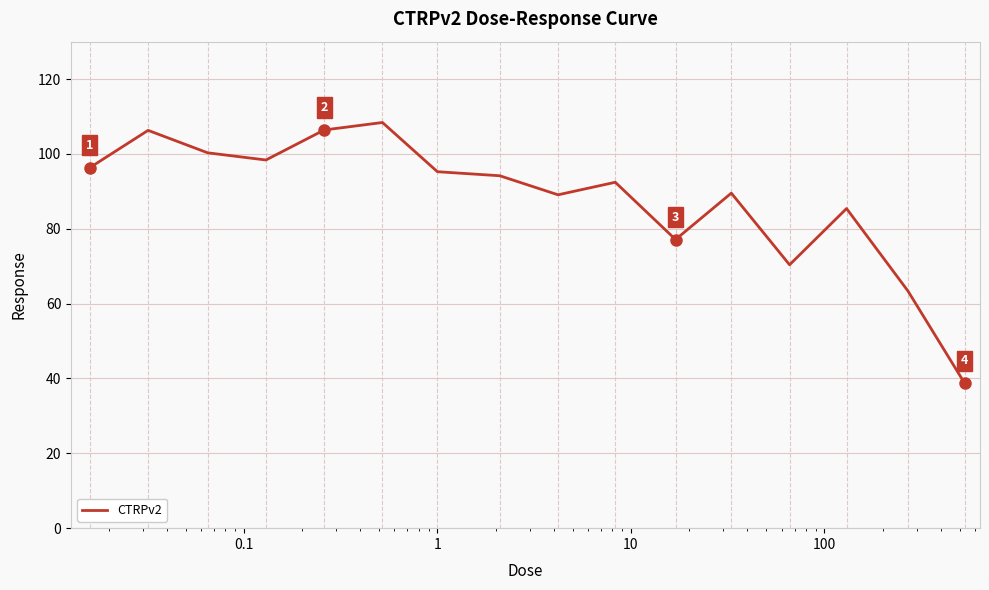

Is this an area chart (filled region under the line)?

No